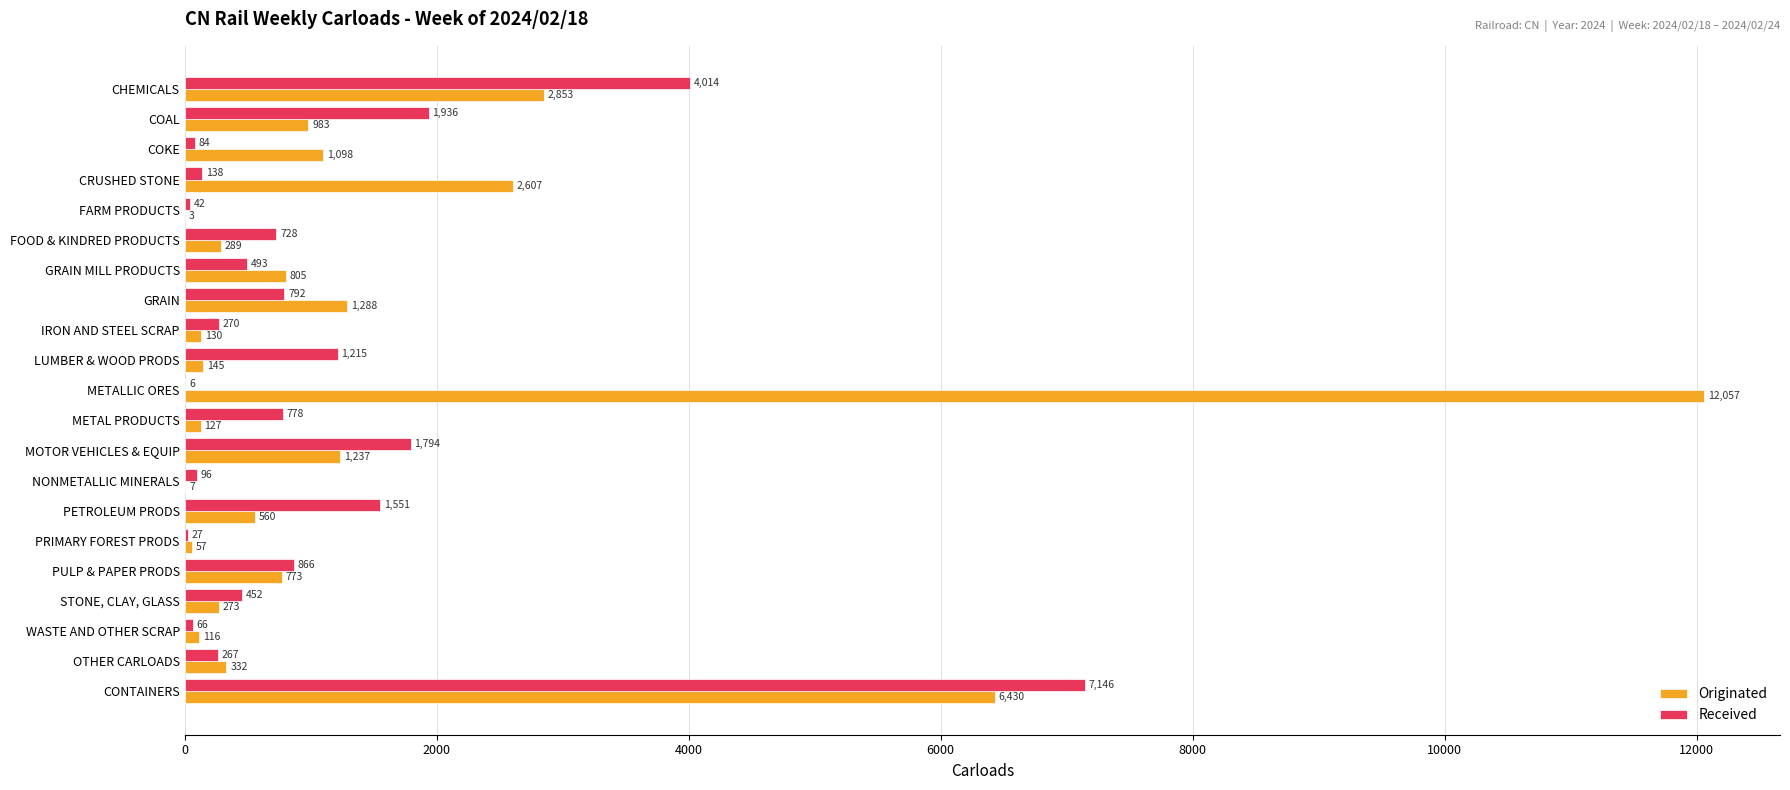

Is it true that Originated equals 21408 at METALLIC ORES?

False